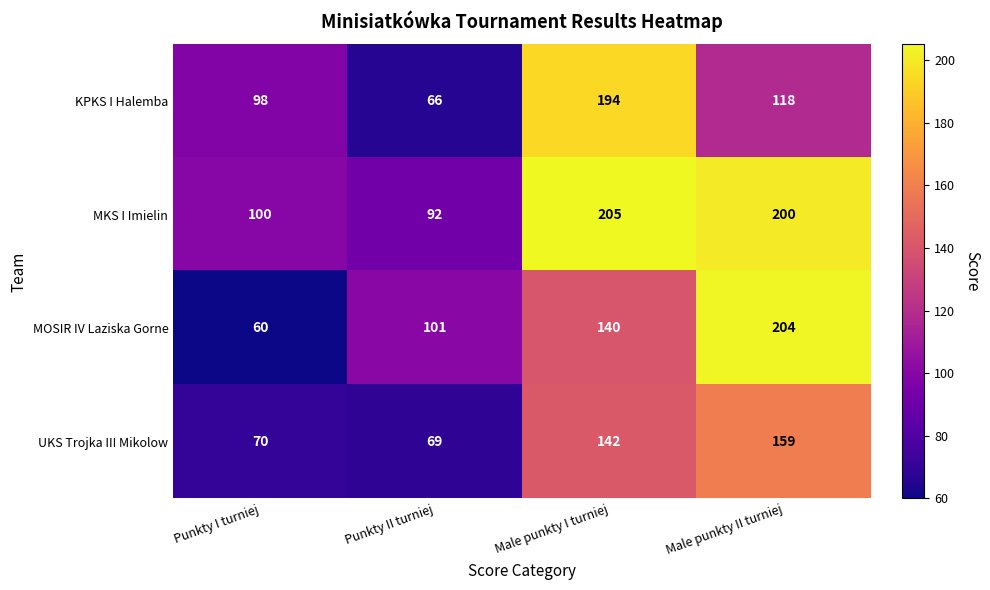

At which label does KPKS I Halemba first exceed 118?

Male punkty I turniej